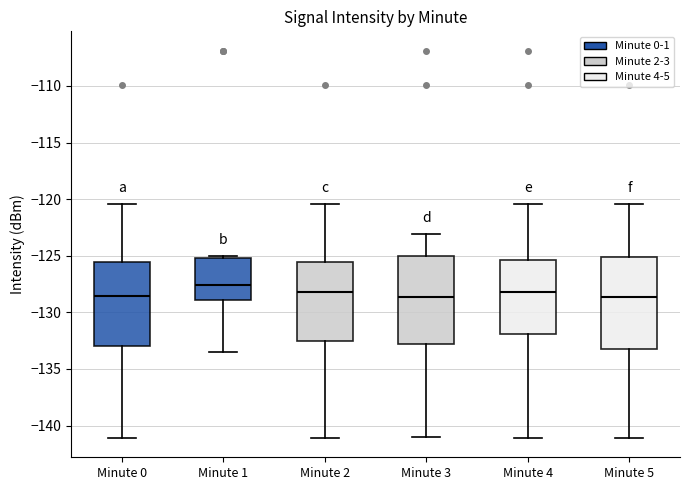

Where does the median line of the box for Minute 1 sit on the y-axis? The values are not printed on the chart, so give them approximately, as read against the axis.

-127.5